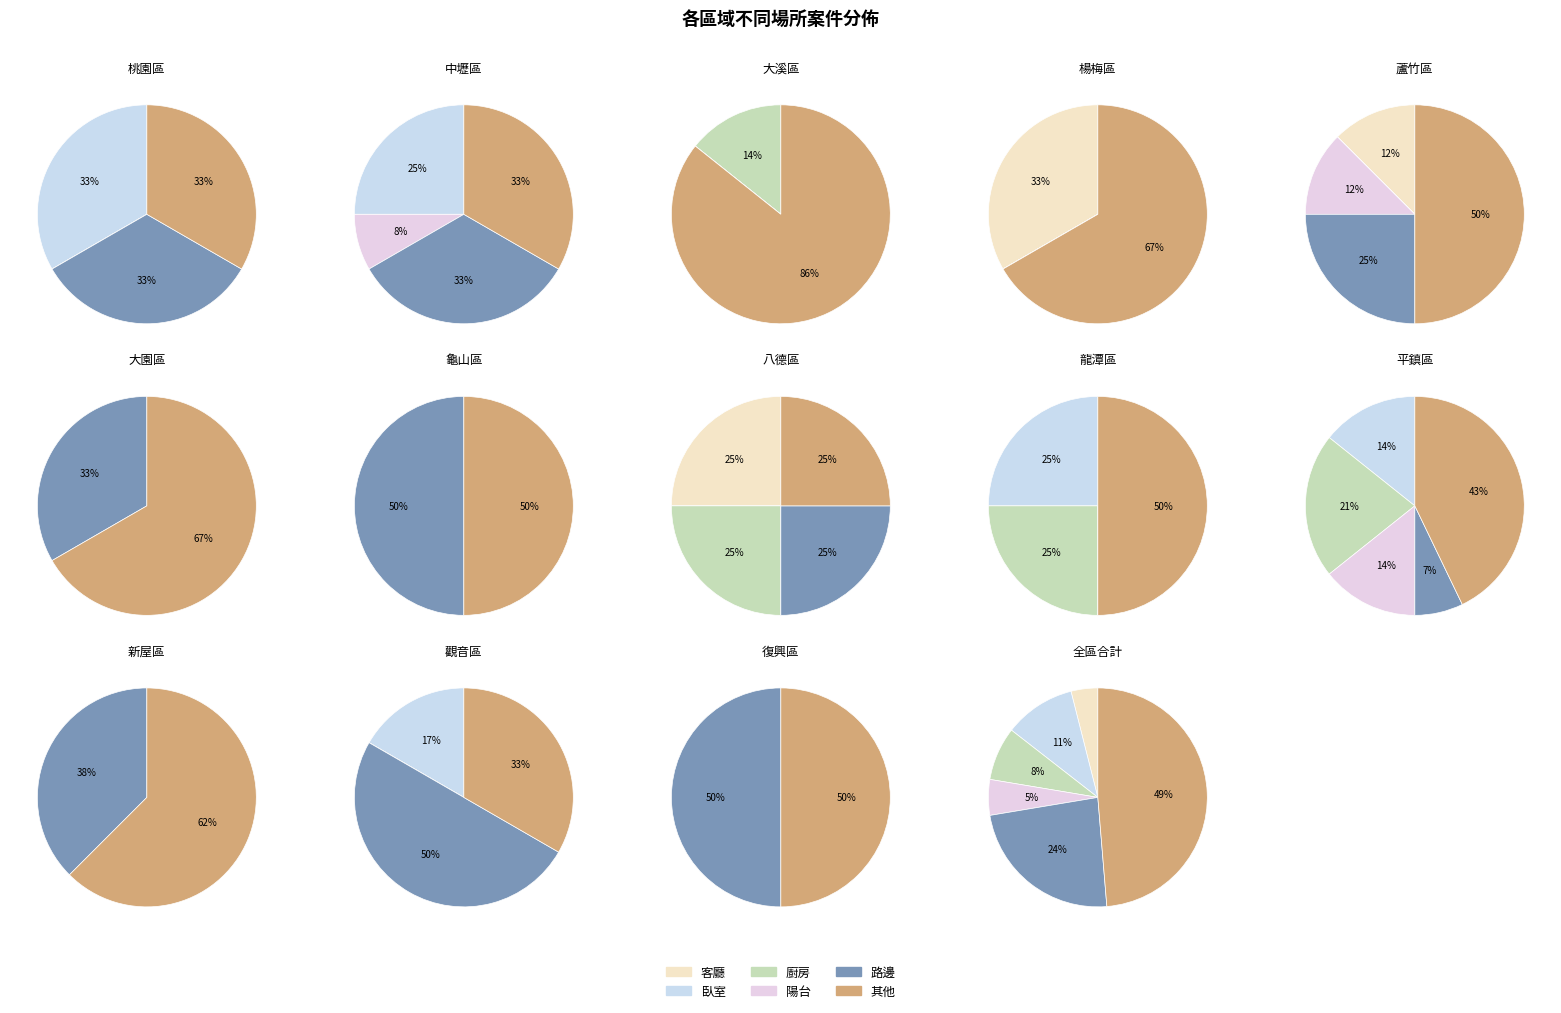

Does 中壢區 account for over 50% of the chart?

No